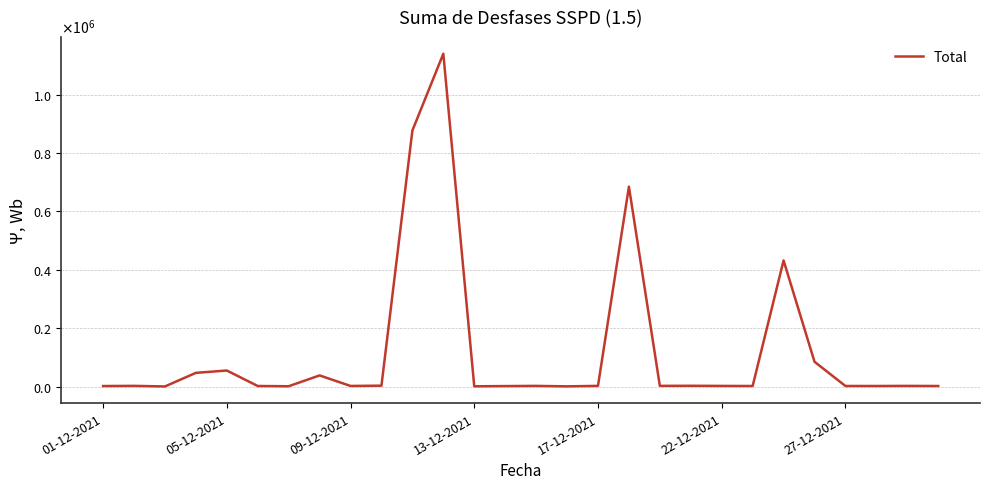

List the labels in order of value, smallest first.

09-12-2021, 15, 12, 27-12-2021, 13, 01-12-2021, 21, 22-12-2021, 25, 27, 24, 8, 20, 14, 26, 16, 05-12-2021, 18, 19, 9, 7, 13-12-2021, 17-12-2021, 23, 22, 17, 10, 11